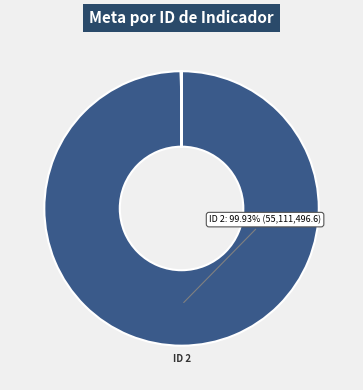

What is the smallest slice in the pie chart?

ID 1